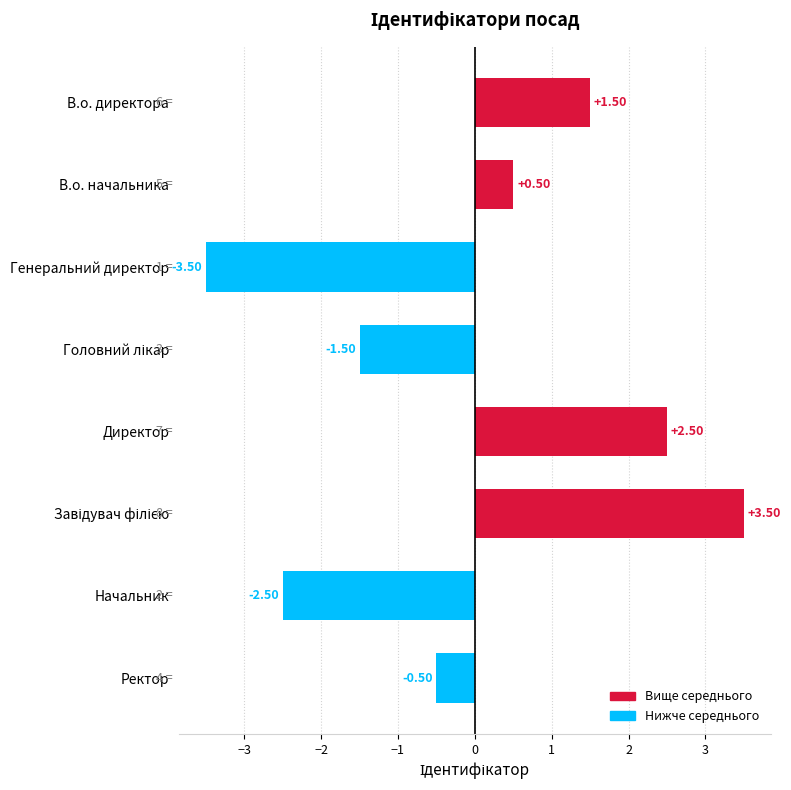

What is the change in value from Директор to Начальник?

-5.0